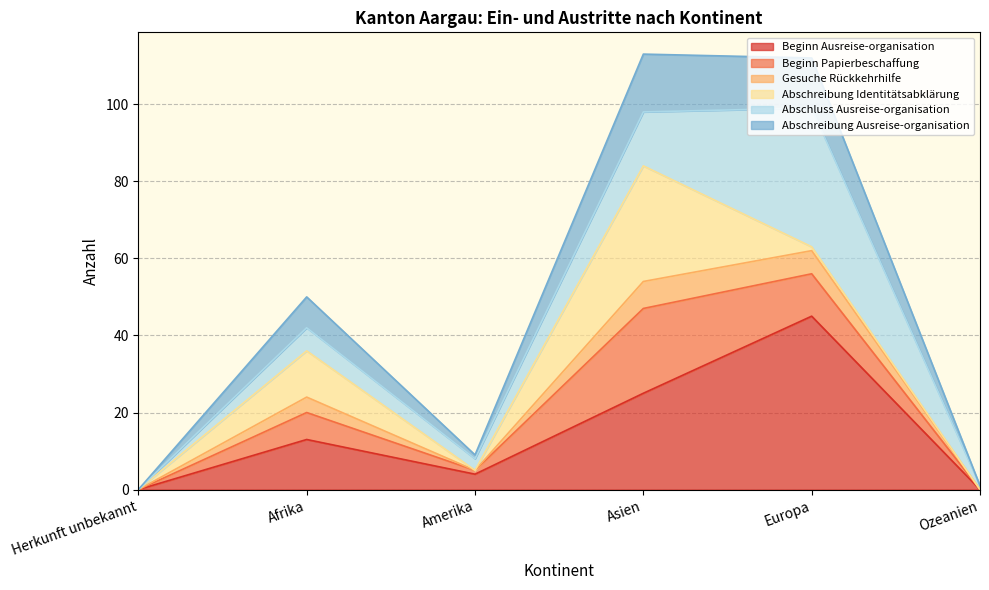

What are all the series names shown in the legend?

Beginn Ausreise-organisation, Beginn Papierbeschaffung, Gesuche Rückkehrhilfe, Abschreibung Identitätsabklärung, Abschluss Ausreise-organisation, Abschreibung Ausreise-organisation